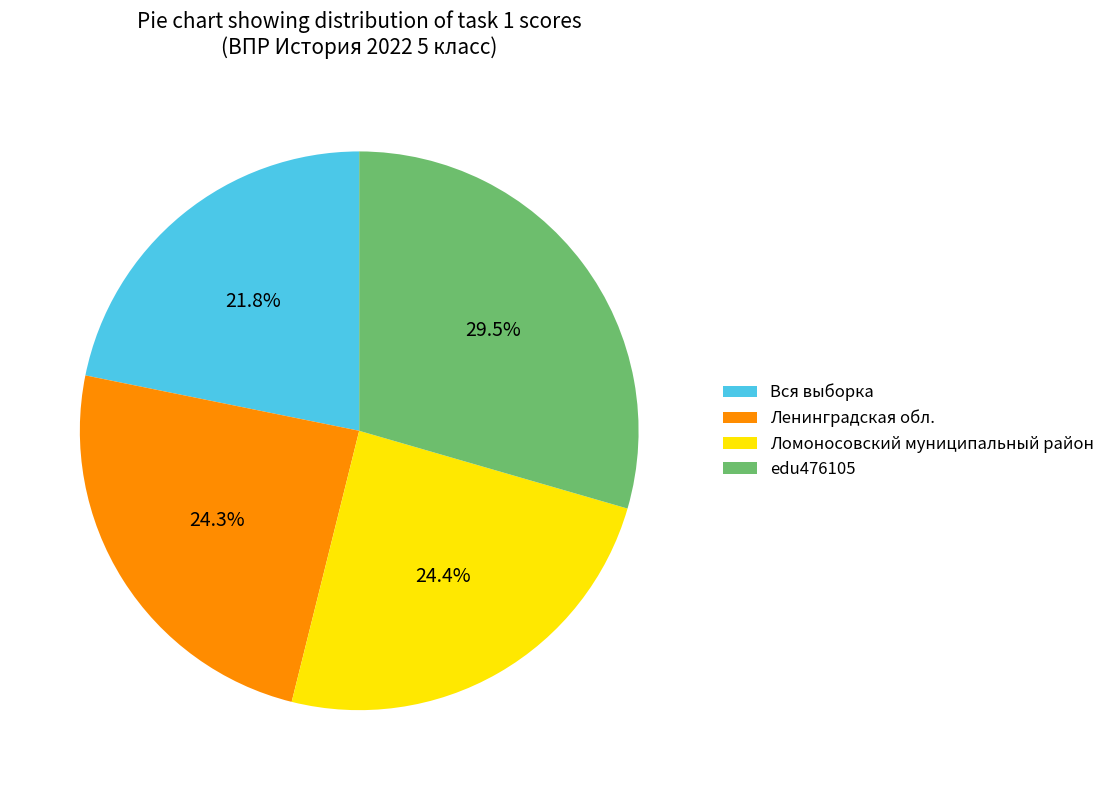

What percentage is NOT represented by Ленинградская обл.?

75.7%